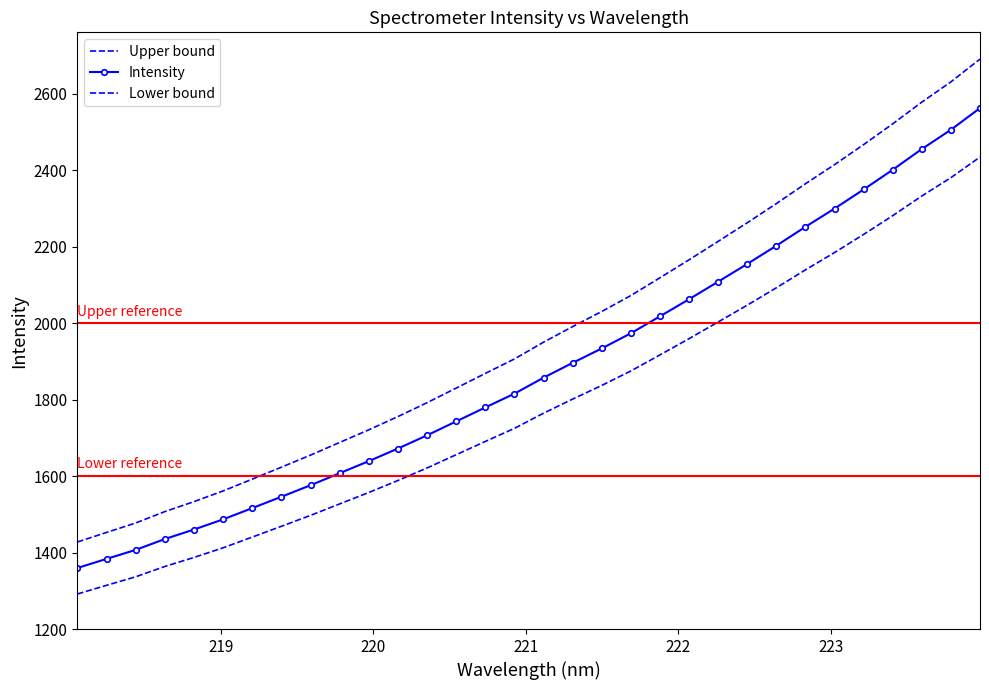

Rank the series by their maximum value, from lowest to highest.

Lower bound, Intensity, Upper bound